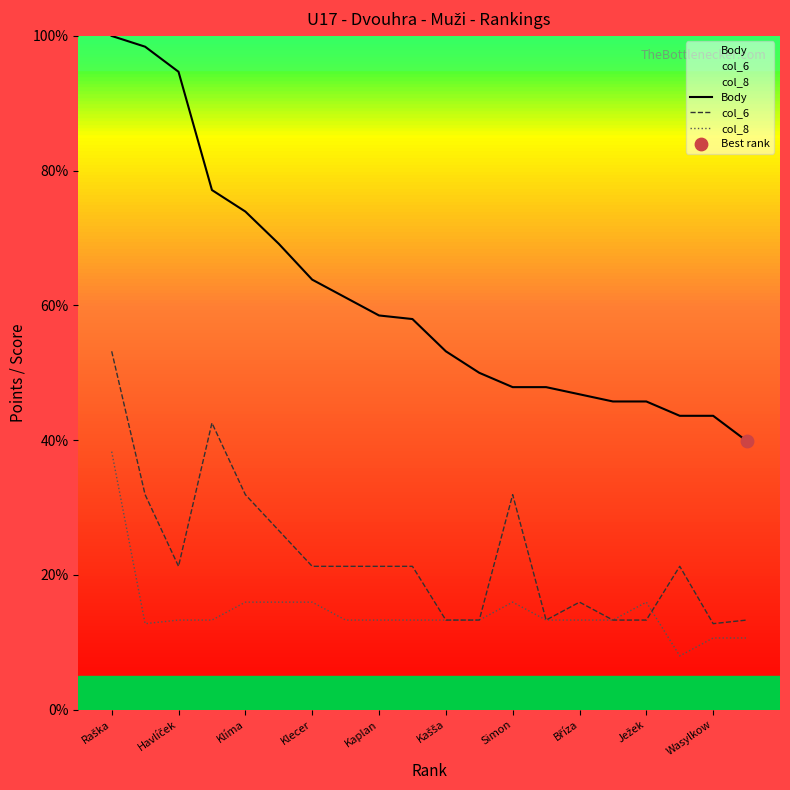

True or false: Body and col_8 cross at least once.

False